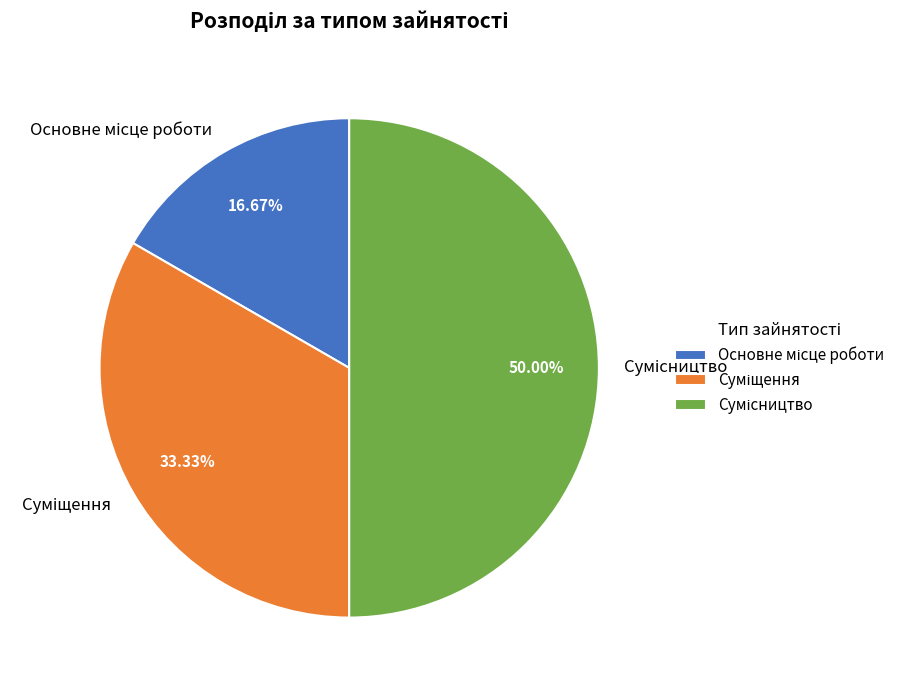

Do Сумісництво and Основне місце роботи together represent more than half of the pie?

Yes